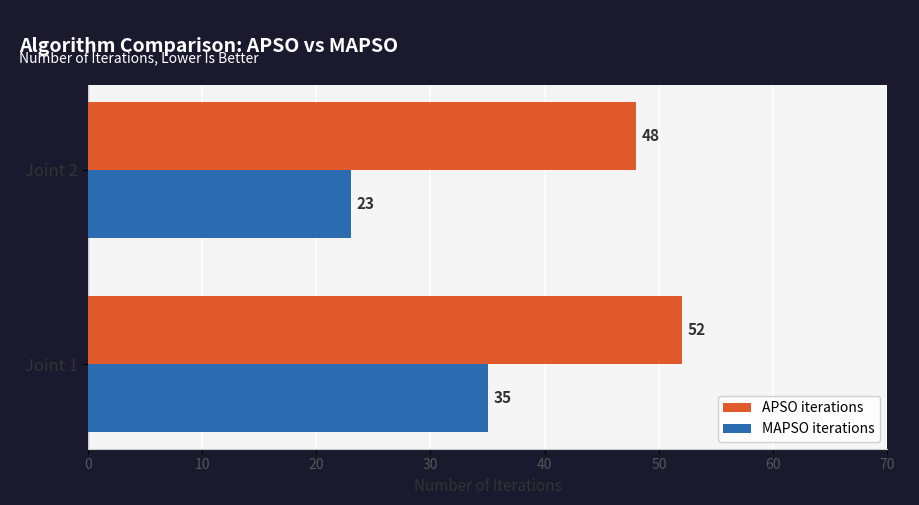

At which category does the chart reach its minimum across all series?

Joint 2